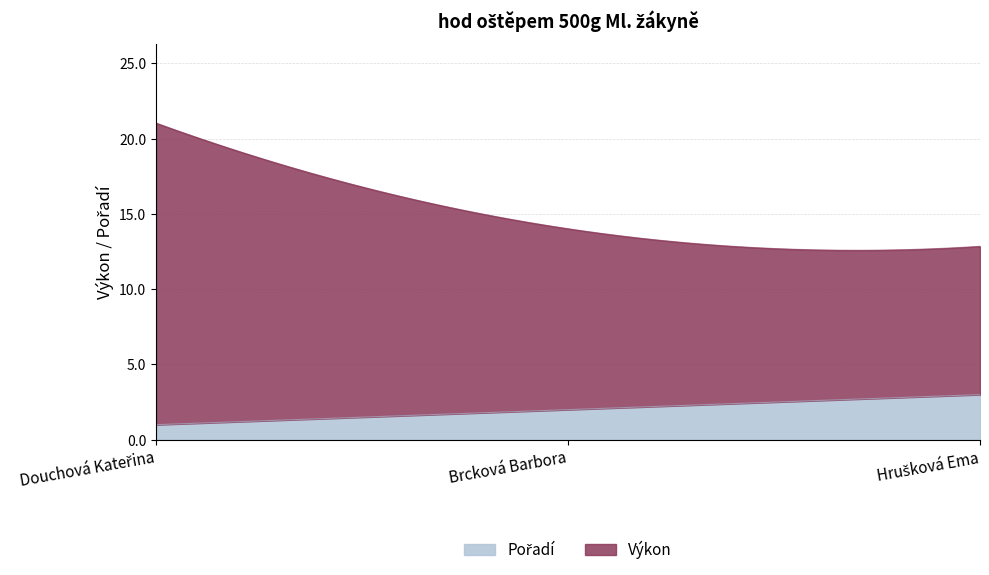

What position from the right is Brcková Barbora?

2